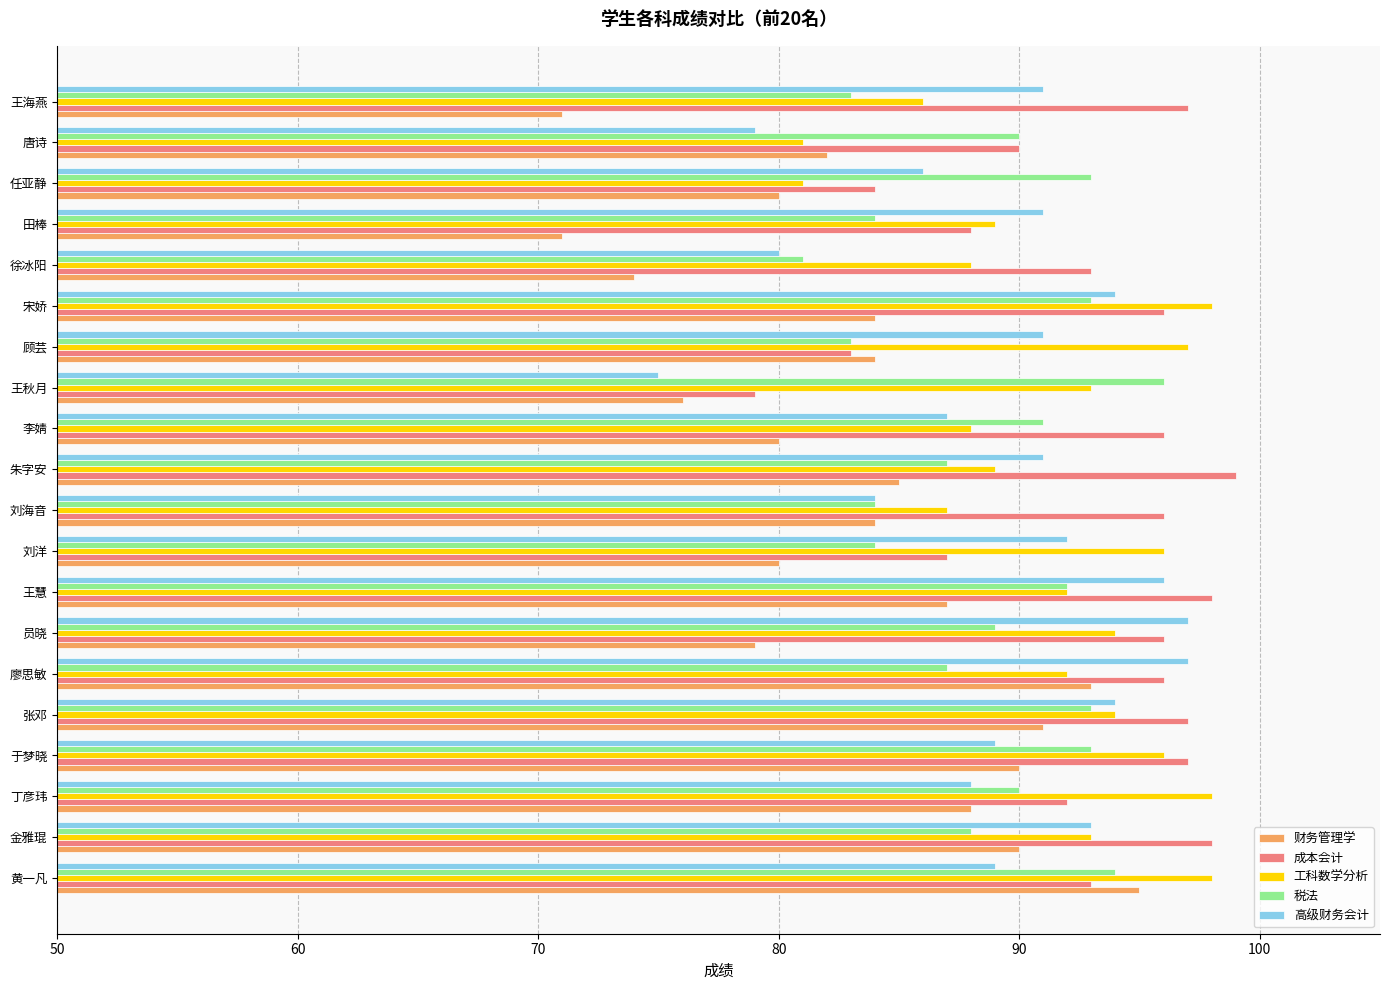

How many data points does each series have?

20